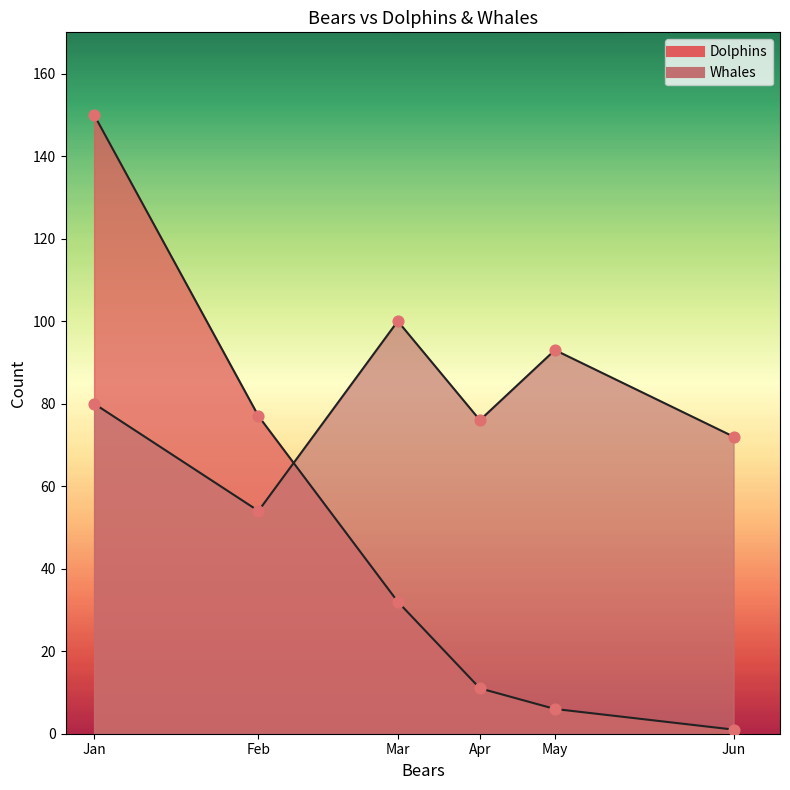

Which series has the largest Y range (max minus min)?

Dolphins